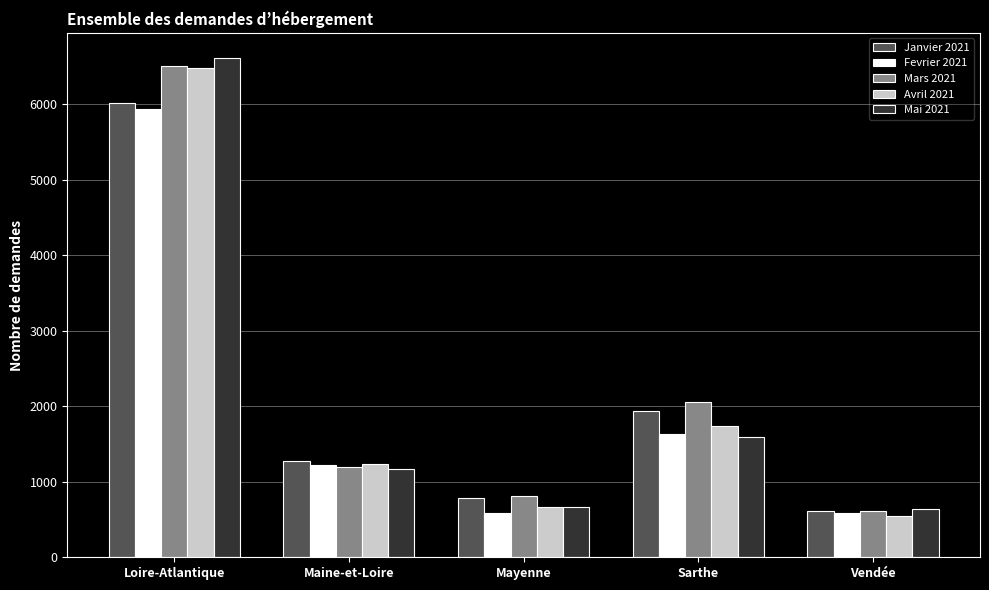

What is the approximate value of Janvier 2021 at Mayenne, to the nearest 10?

780